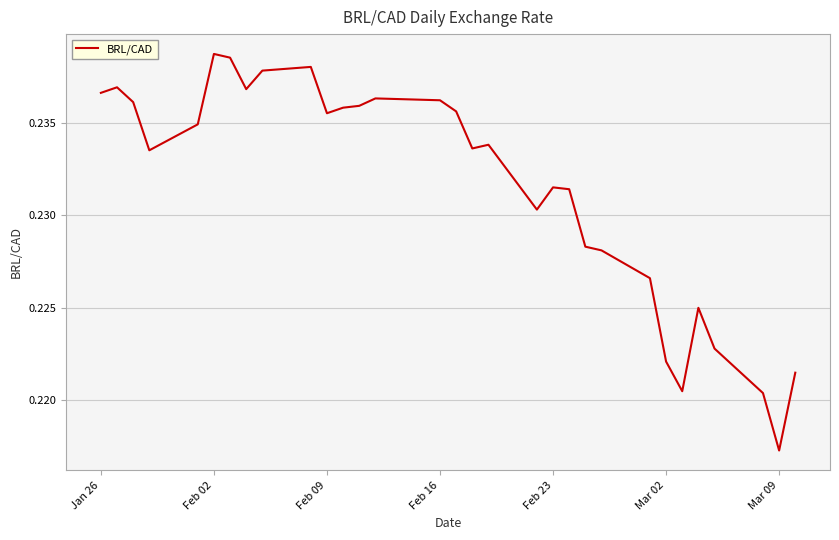

Reading left to right, what are all the values shown in this chart?

0.2	0.2	0.2	0.2	0.2	0.2	0.2	0.2	0.2	0.2	0.2	0.2	0.2	0.2	0.2	0.2	0.2	0.2	0.2	0.2	0.2	0.2	0.2	0.2	0.2	0.2	0.2	0.2	0.2	0.2	0.2